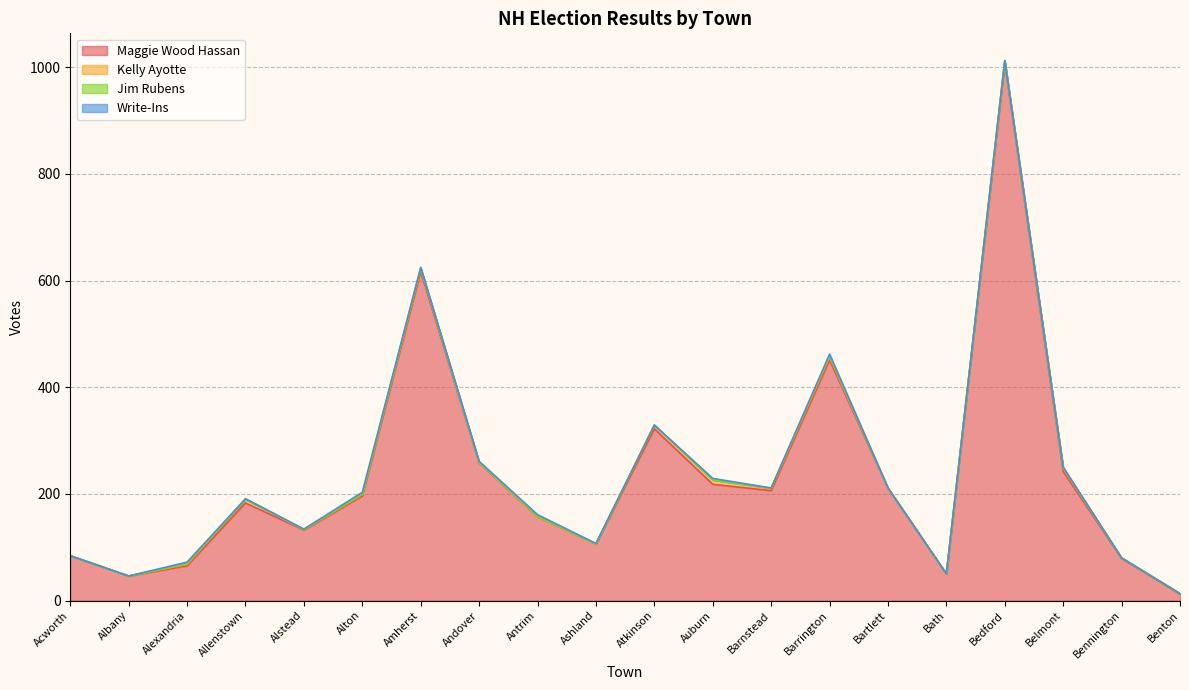

At which category does Write-Ins reach its first local peak?

Alexandria